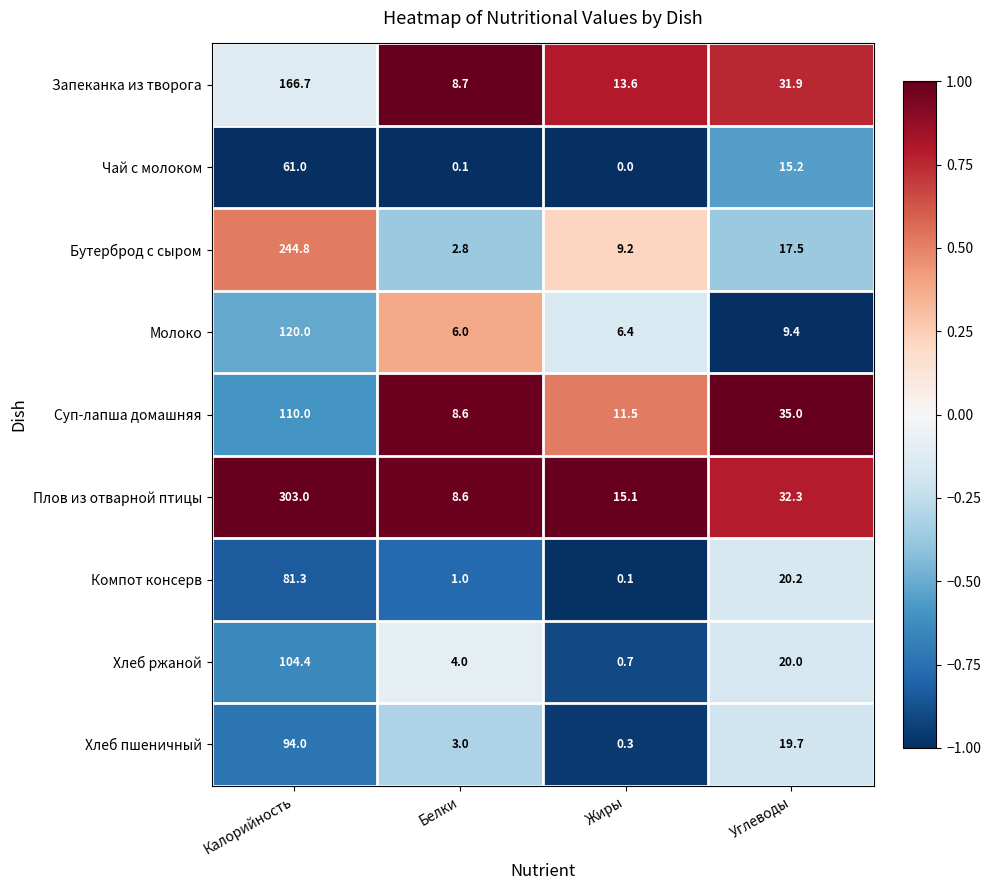

What is the lowest value of the Хлеб ржаной series?

0.7